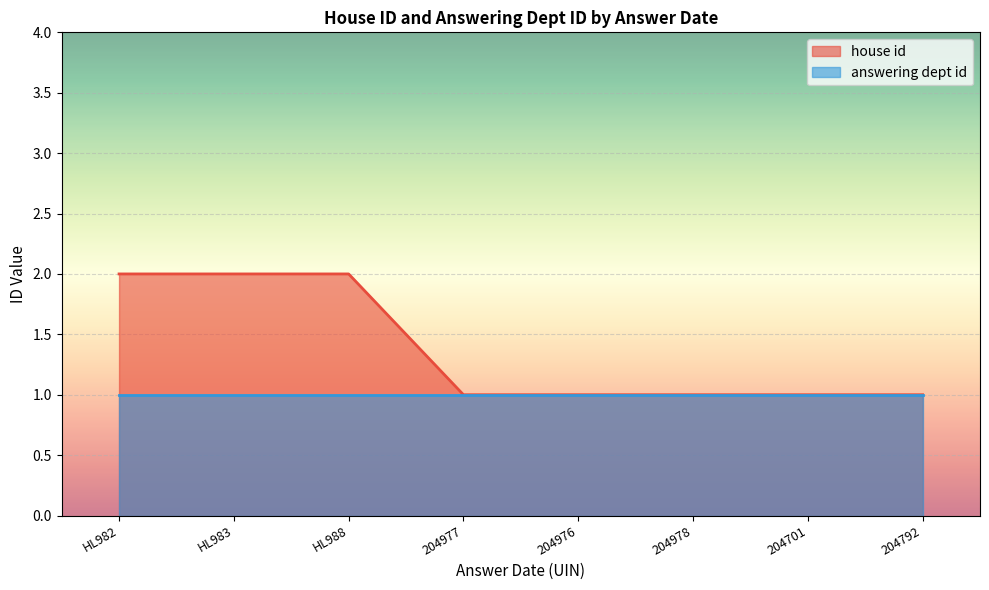

Which series changed the most between HL982 and 204701?

house id